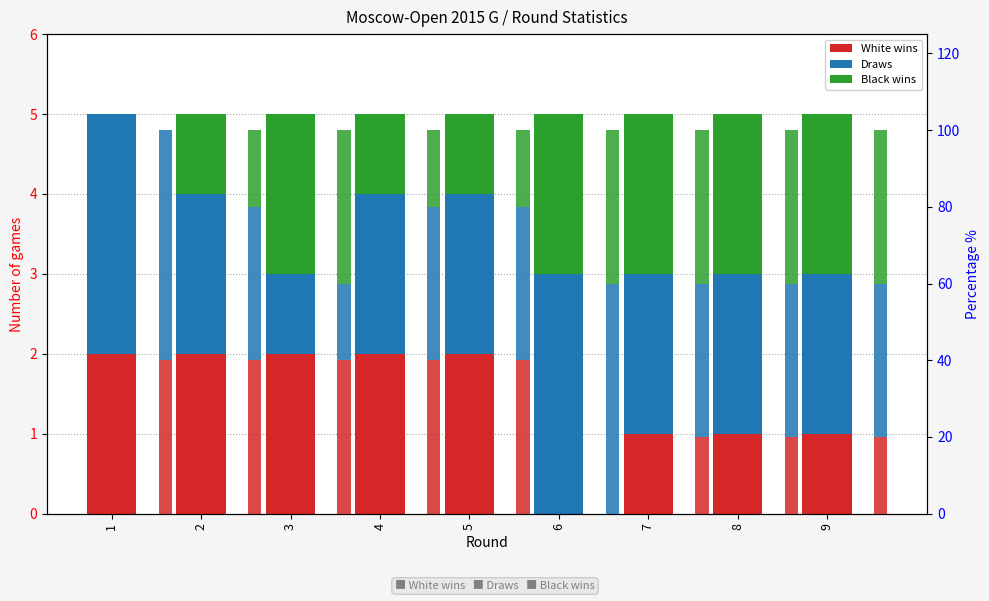

How many bars are there in each group?

6